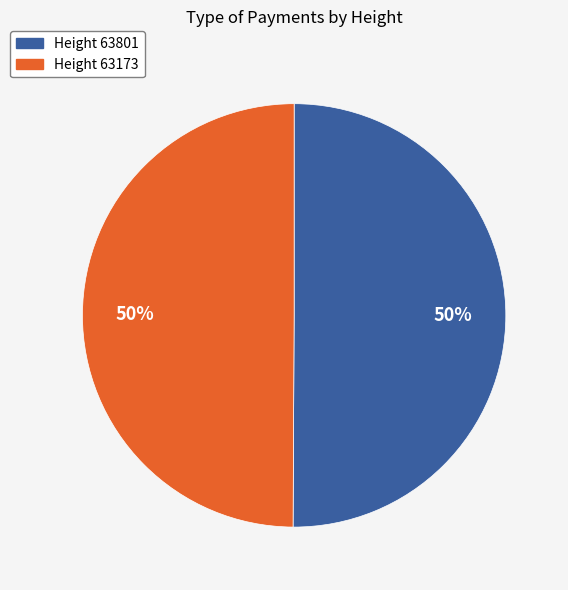

Is it true that Height 63801 is 50% of the pie?

True